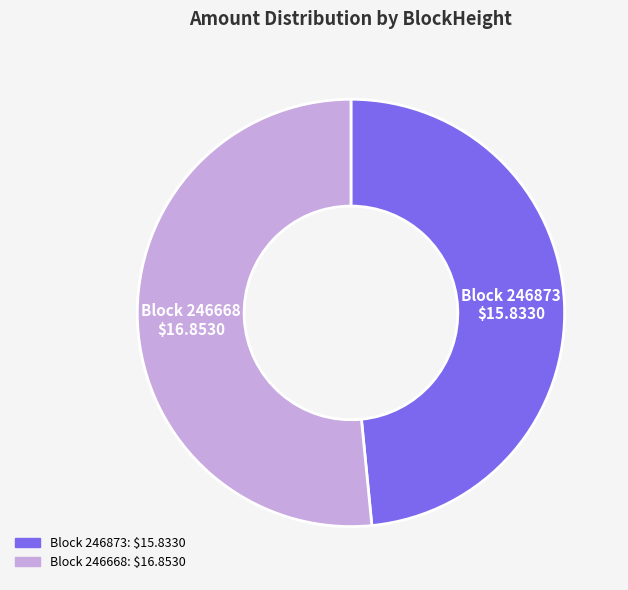

Is there any slice that represents more than half of the pie?

Yes